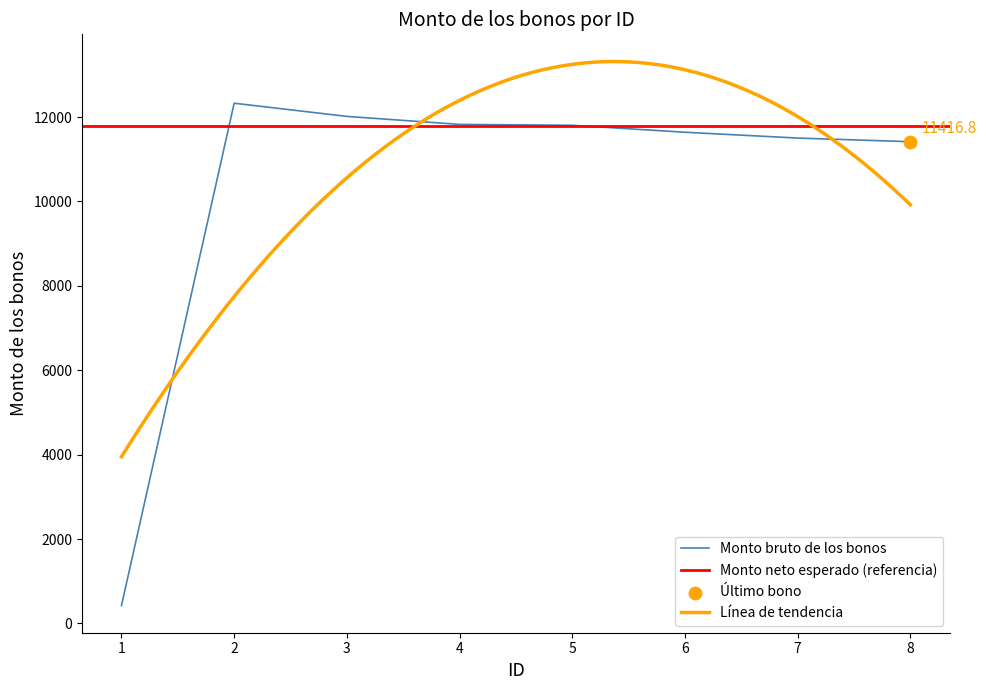

Which has a higher value, 5 or 6?

5